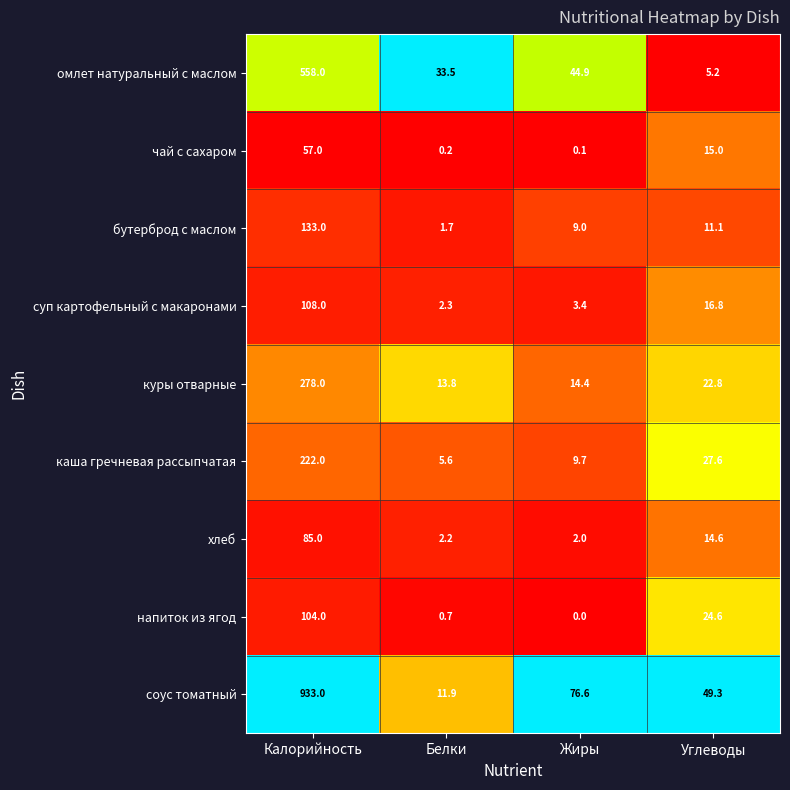

What is the difference between the highest and lowest values at Углеводы?

44.1